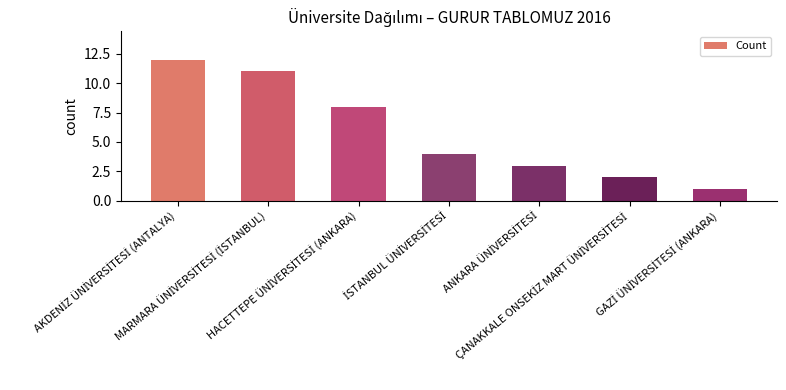

How many data points does each series have?

7